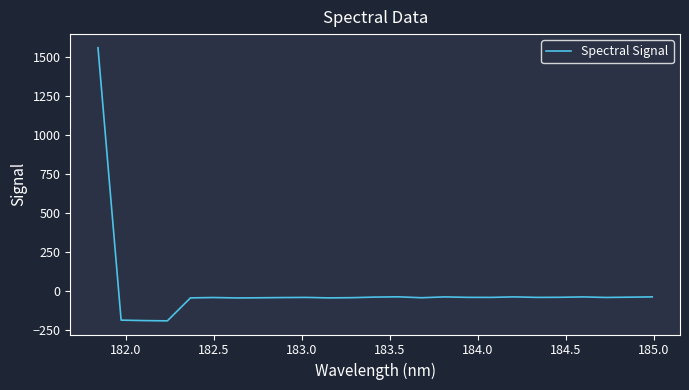

True or false: the data has more than 2 interior local peaks.

True